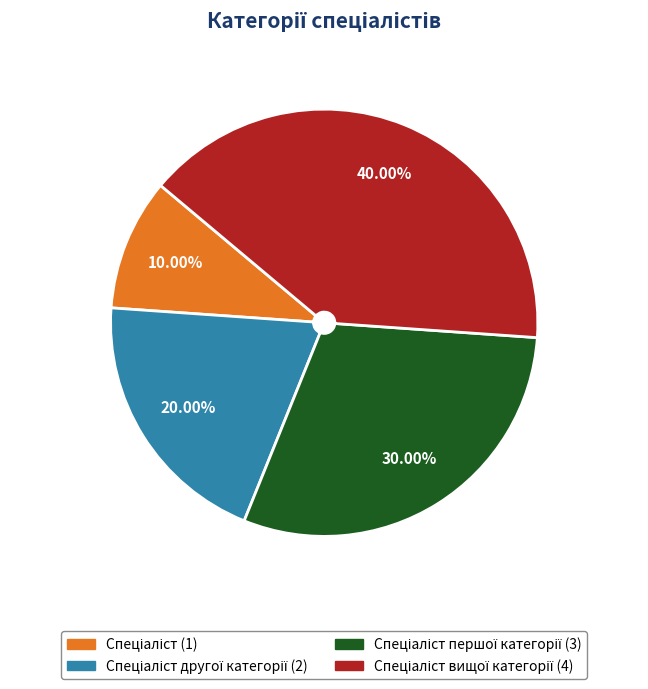

Is there any slice that represents more than half of the pie?

No